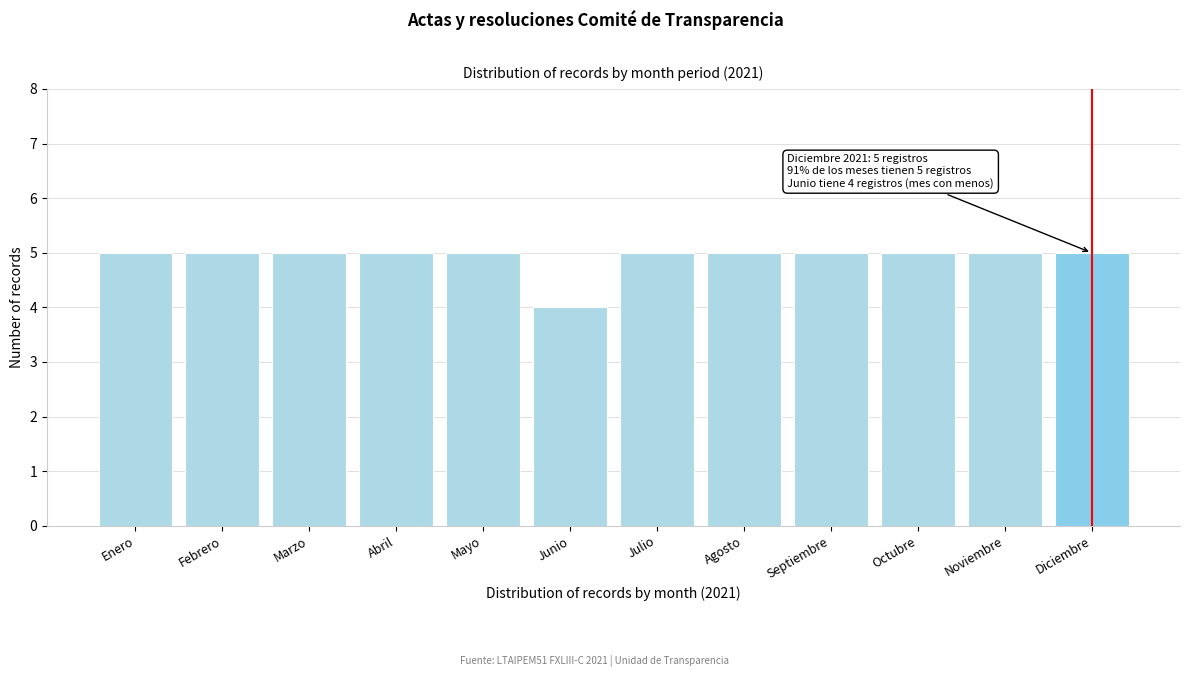

Reading right to left, list all the values displayed in this chart.

5	5	5	5	5	5	4	5	5	5	5	5